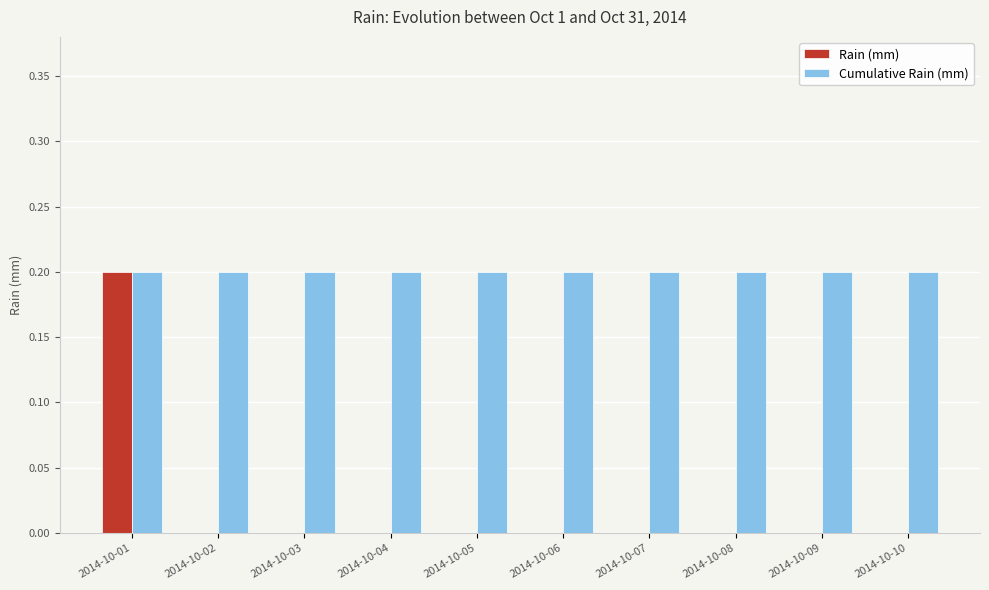

Reading left to right, extract all data points from this chart.

Rain (mm): 0.2	0.0	0.0	0.0	0.0	0.0	0.0	0.0	0.0	0.0
Cumulative Rain (mm): 0.2	0.2	0.2	0.2	0.2	0.2	0.2	0.2	0.2	0.2